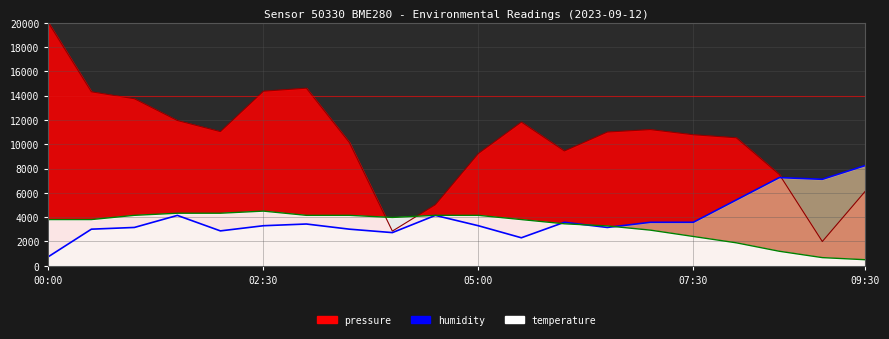

Where is pressure nearest to the value 11000?

06:30